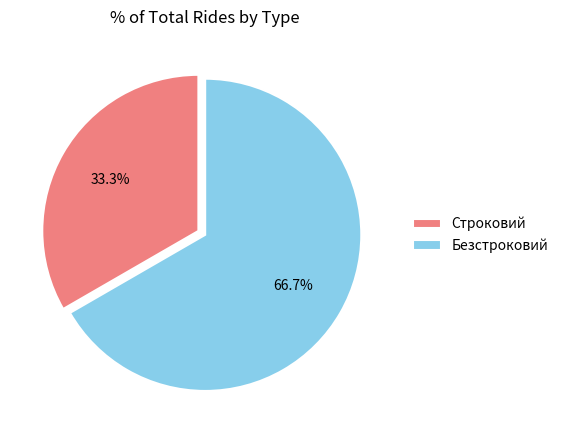

Does Строковий account for over 50% of the chart?

No